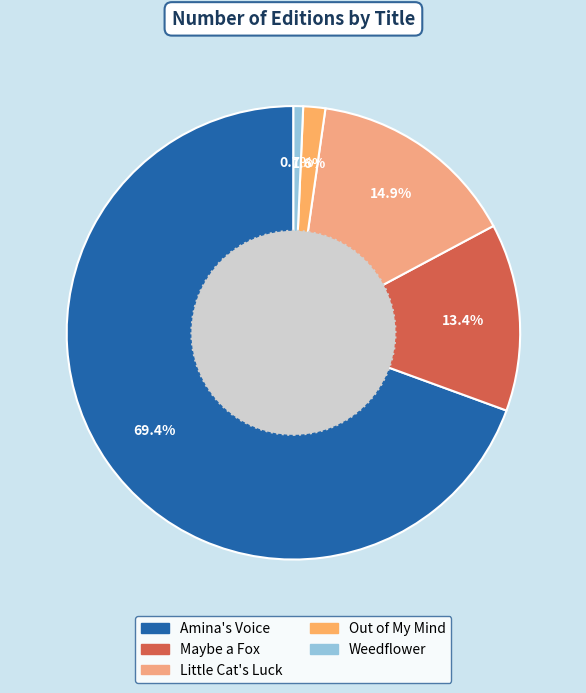

What percentage is the Maybe a Fox slice, to the nearest percent?

13%